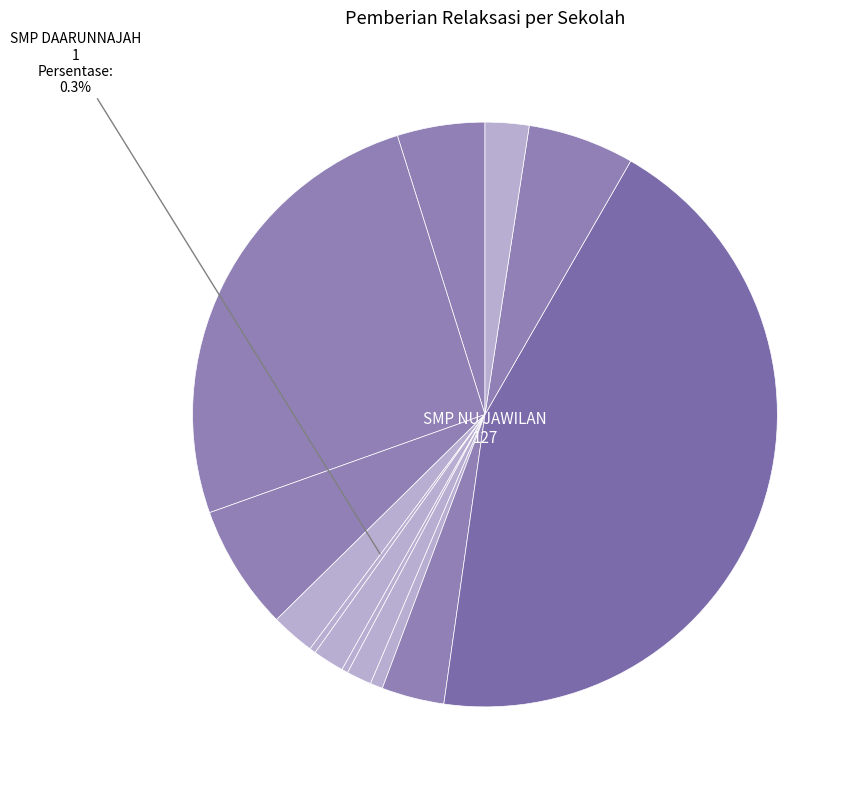

How many segments does this pie chart have?

13